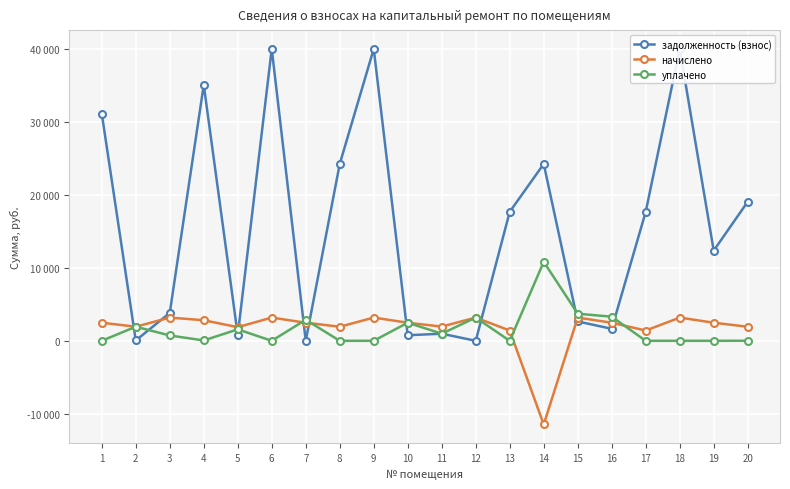

What is the difference between the maximum and minimum values in the начислено series?

14672.5